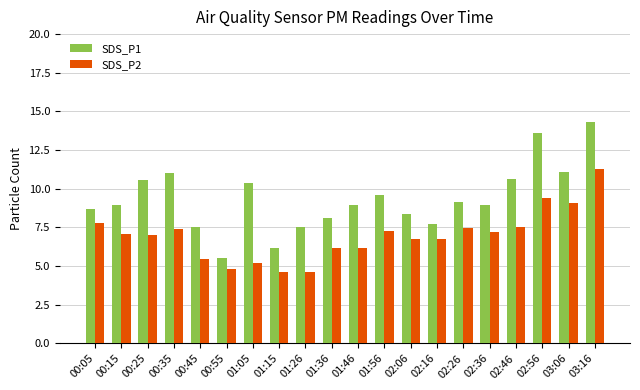

Which series has the widest spread of values?

SDS_P1